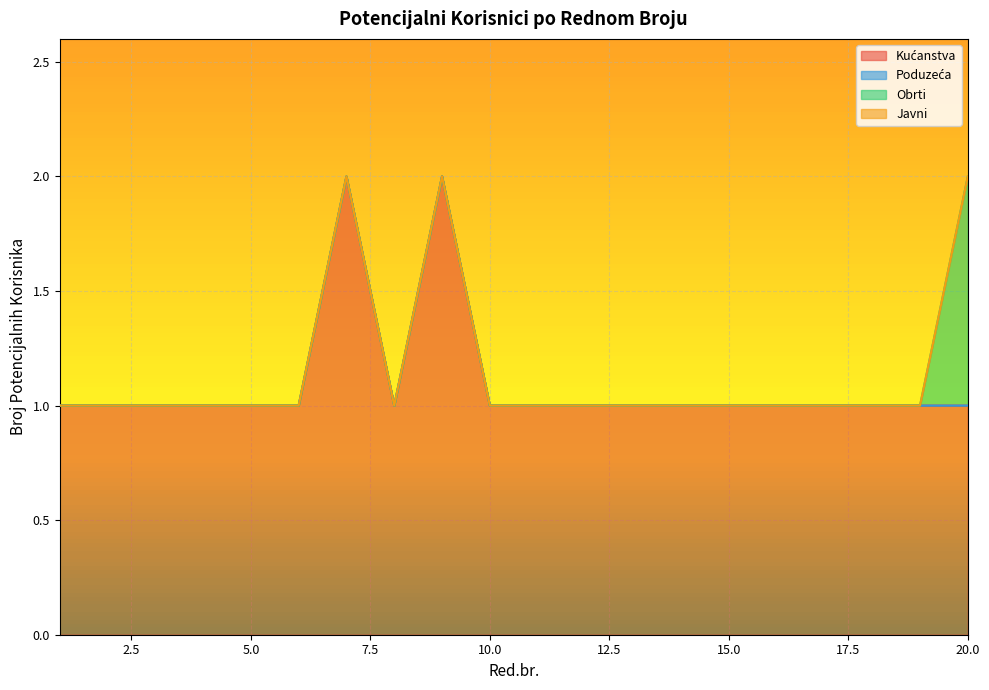

Reading left to right, extract all data points from this chart.

Kućanstva: 1	1	1	1	1	1	2	1	2	1	1	1	1	1	1	1	1	1	1	1
Poduzeća: 0	0	0	0	0	0	0	0	0	0	0	0	0	0	0	0	0	0	0	0
Obrti: 0	0	0	0	0	0	0	0	0	0	0	0	0	0	0	0	0	0	0	1
Javni: 0	0	0	0	0	0	0	0	0	0	0	0	0	0	0	0	0	0	0	0